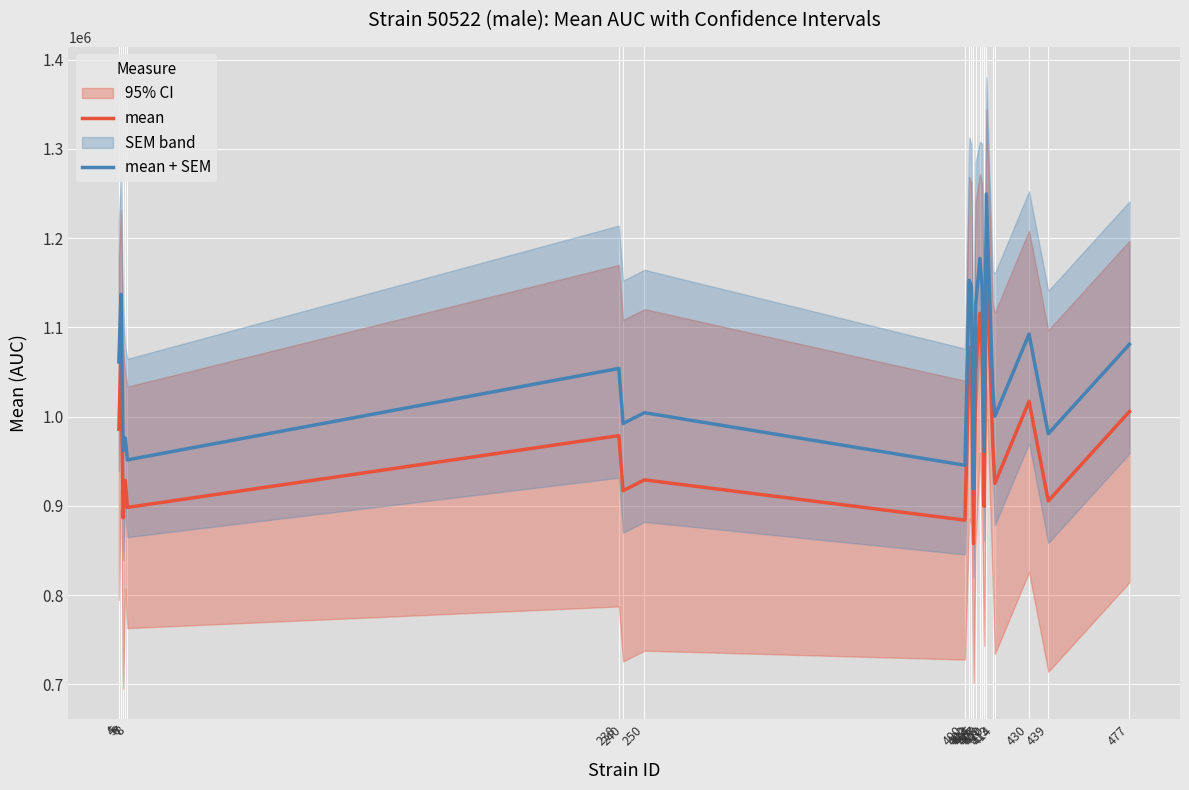

Reading left to right, transcribe all the data shown in this chart.

mean: 985911.3	1075384.1	886550.8	928371.9	898273.6	978643.2	916995.2	929105.5	884018.7	1077336.3	1070516.2	857848.1	1049804.2	1115599.5	1070629.4	899566.9	1187837.9	970211.6	925210.7	1017108.3	905475.8	1005733.8
mean + SEM: 1061221.7	1136874.8	961861.1	976002.3	951526.0	1053953.6	992305.6	1004415.9	945509.4	1152646.7	1145826.6	919338.7	1125114.6	1177090.1	1145939.8	961057.6	1249328.5	1031702.3	1000521.0	1092418.7	980786.2	1081044.2